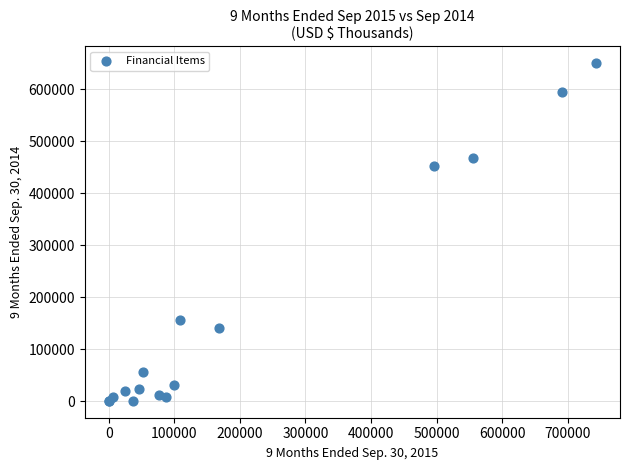

What Y value in the scatter plot is closest to 325476?

452205